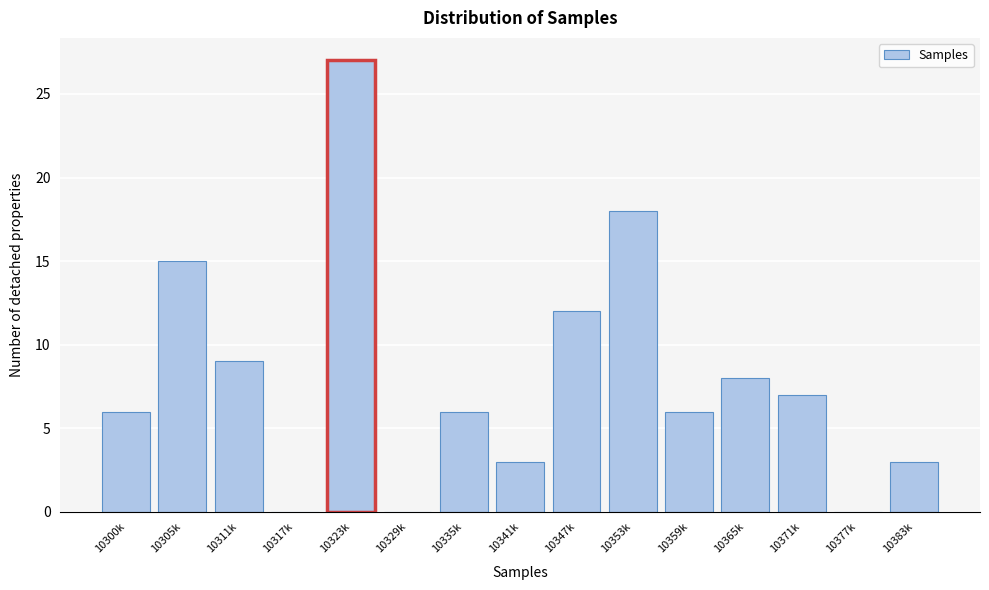

Reading right to left, what are all the values shown in this chart?

10383k=3	10377k=0	10371k=7	10365k=8	10359k=6	10353k=18	10347k=12	10341k=3	10335k=6	10329k=0	10323k=27	10317k=0	10311k=9	10305k=15	10300k=6